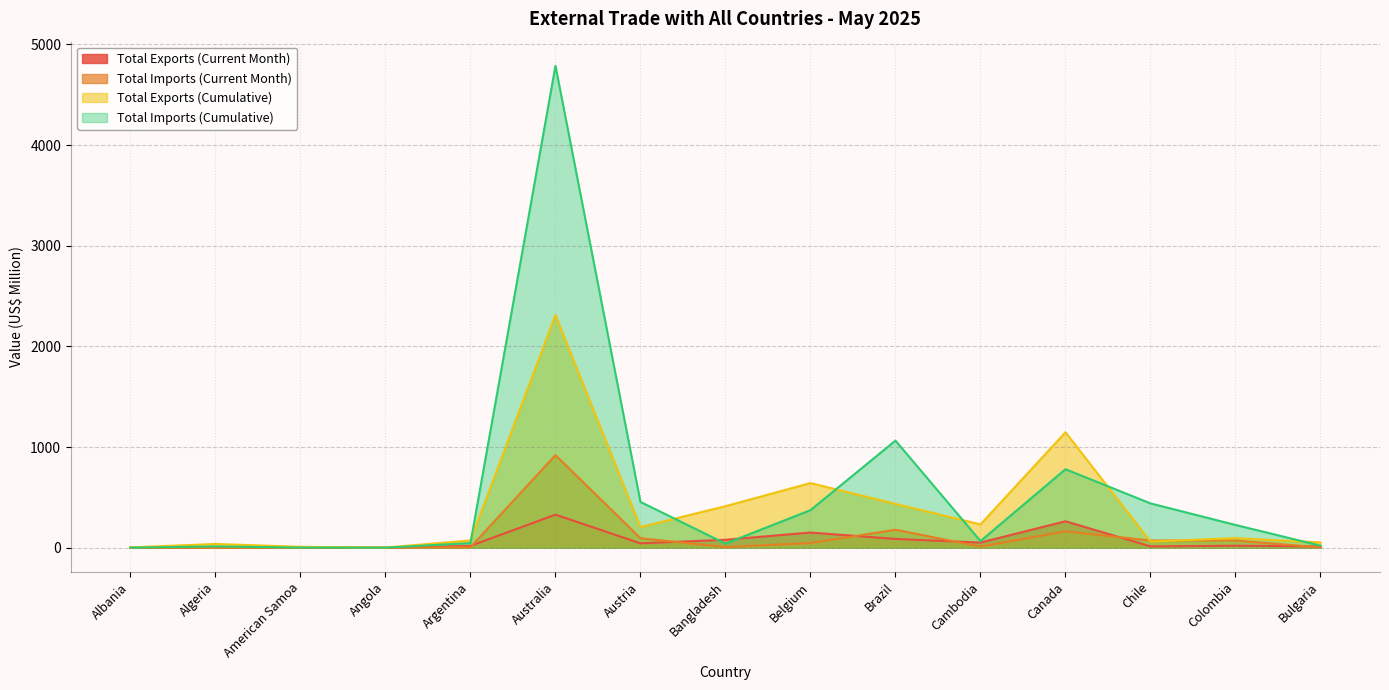

Does the chart display data point markers on the line(s)?

No